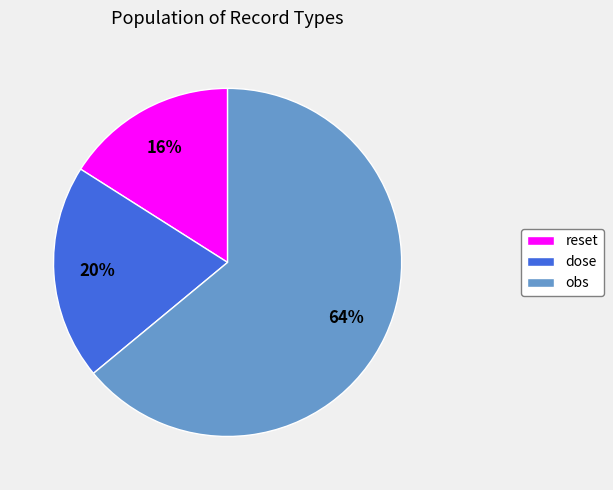

Which category accounts for the majority?

obs